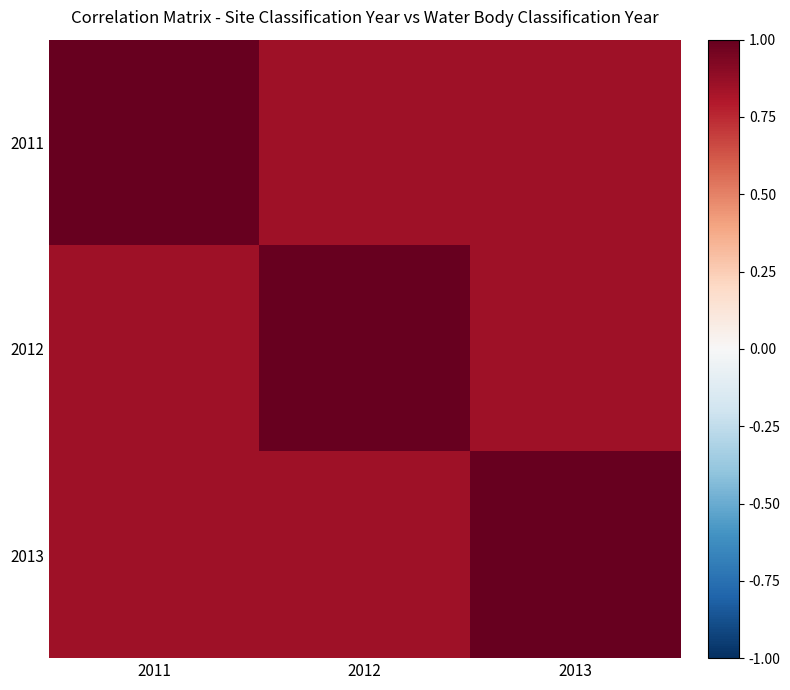

Rank the series at 2013 from highest to lowest value.

2013, 2011, 2012